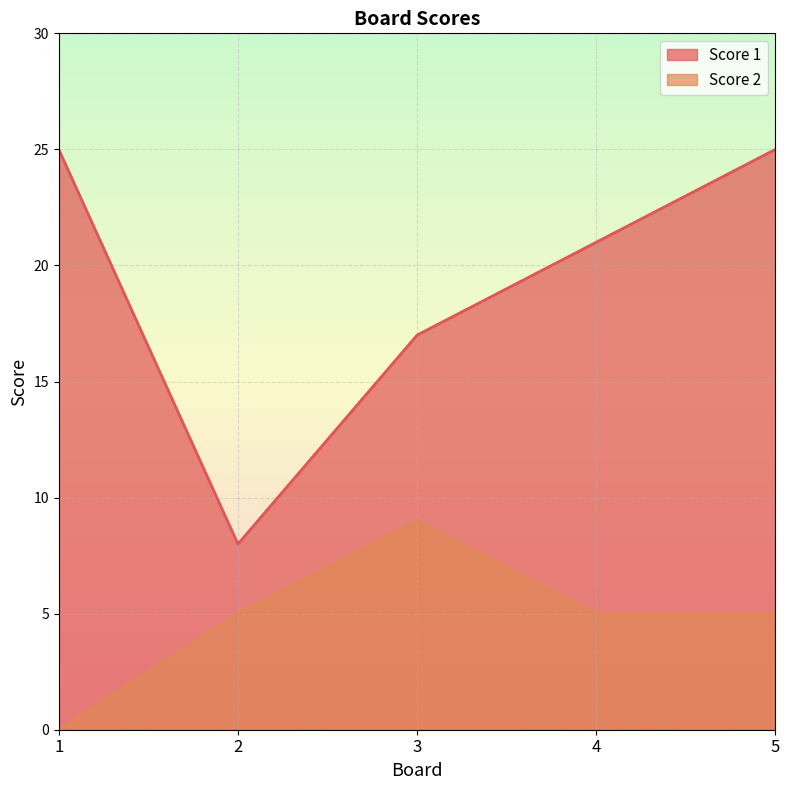

Where does the Score 2 series first go above 5?

3